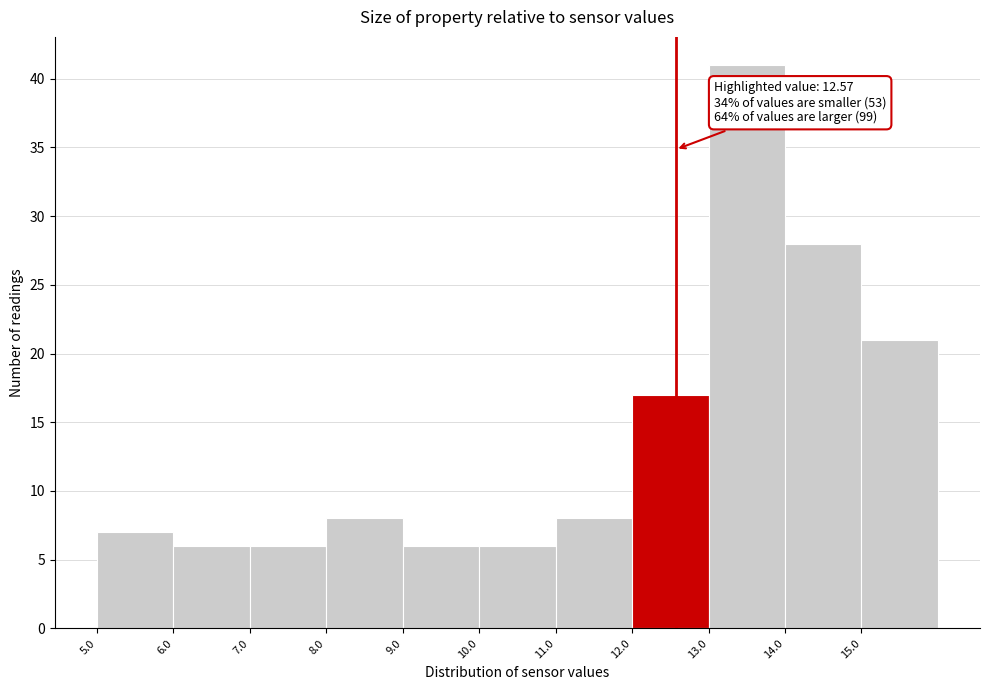

Which range on the x-axis has the tallest bar?

13 to 14